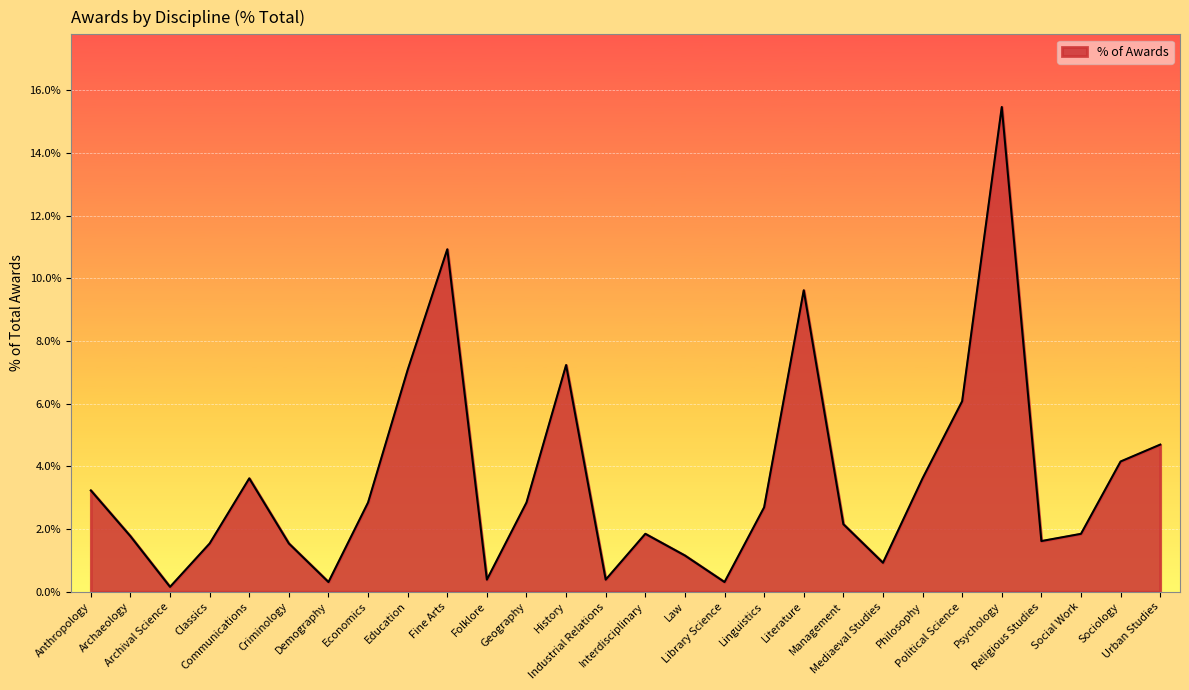

What is the greatest value displayed?

15.5